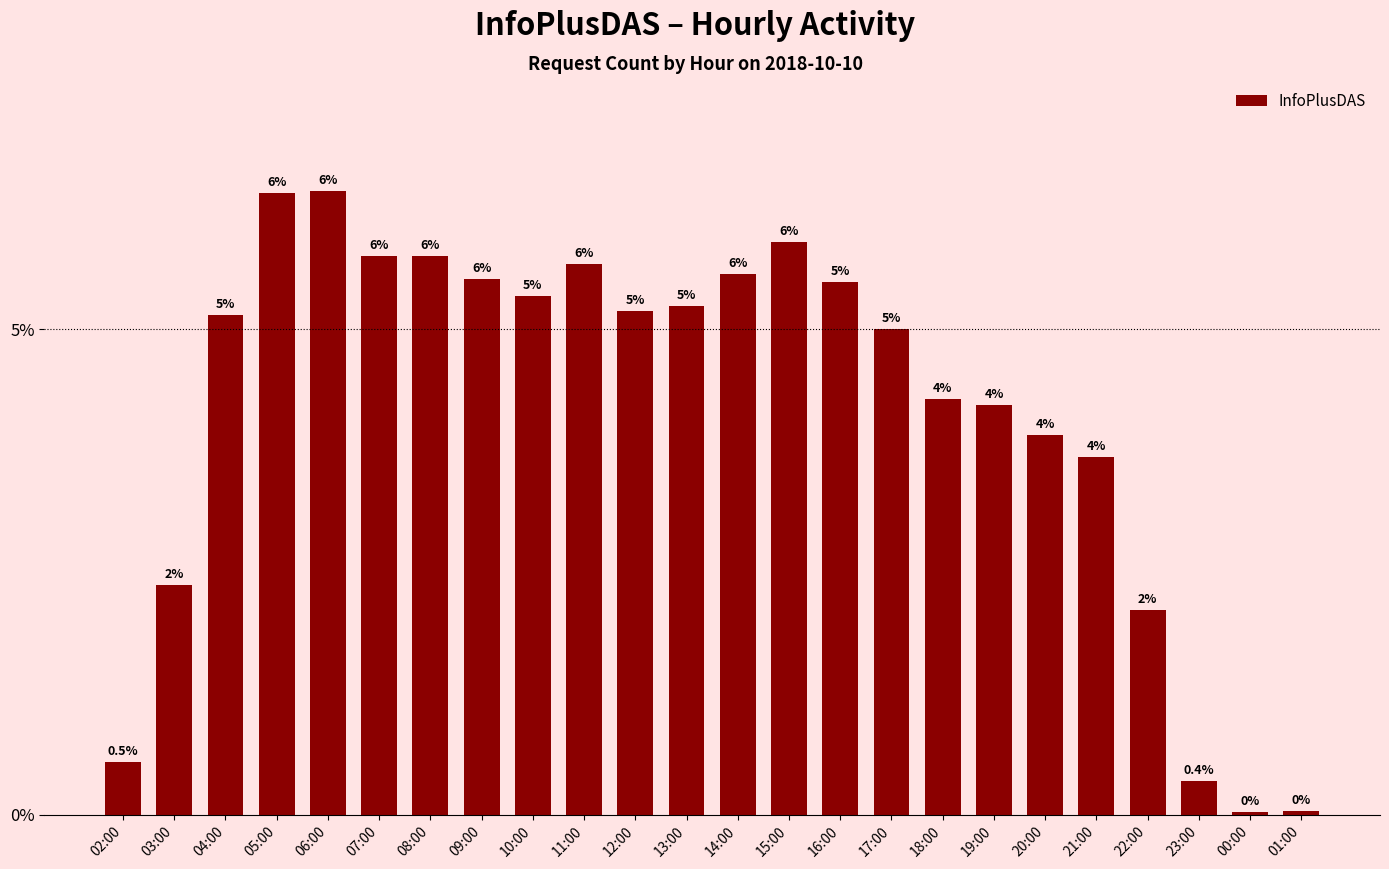

Does the chart contain any negative values?

No